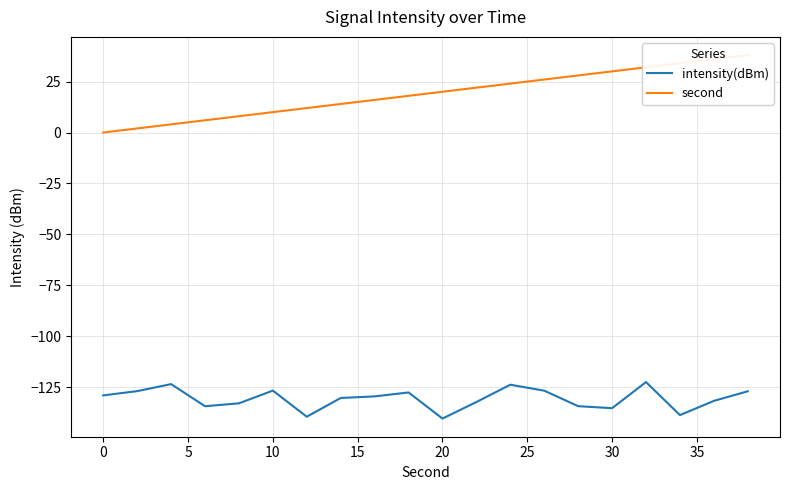

True or false: second and intensity(dBm) cross at least once.

False